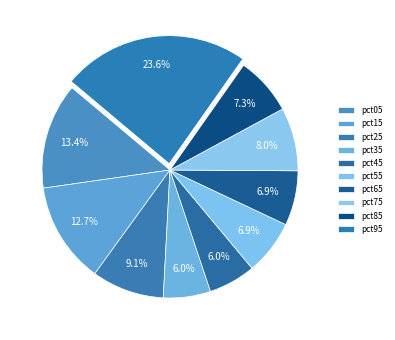

The pct35 slice represents 18% of the pie. True or false?

False